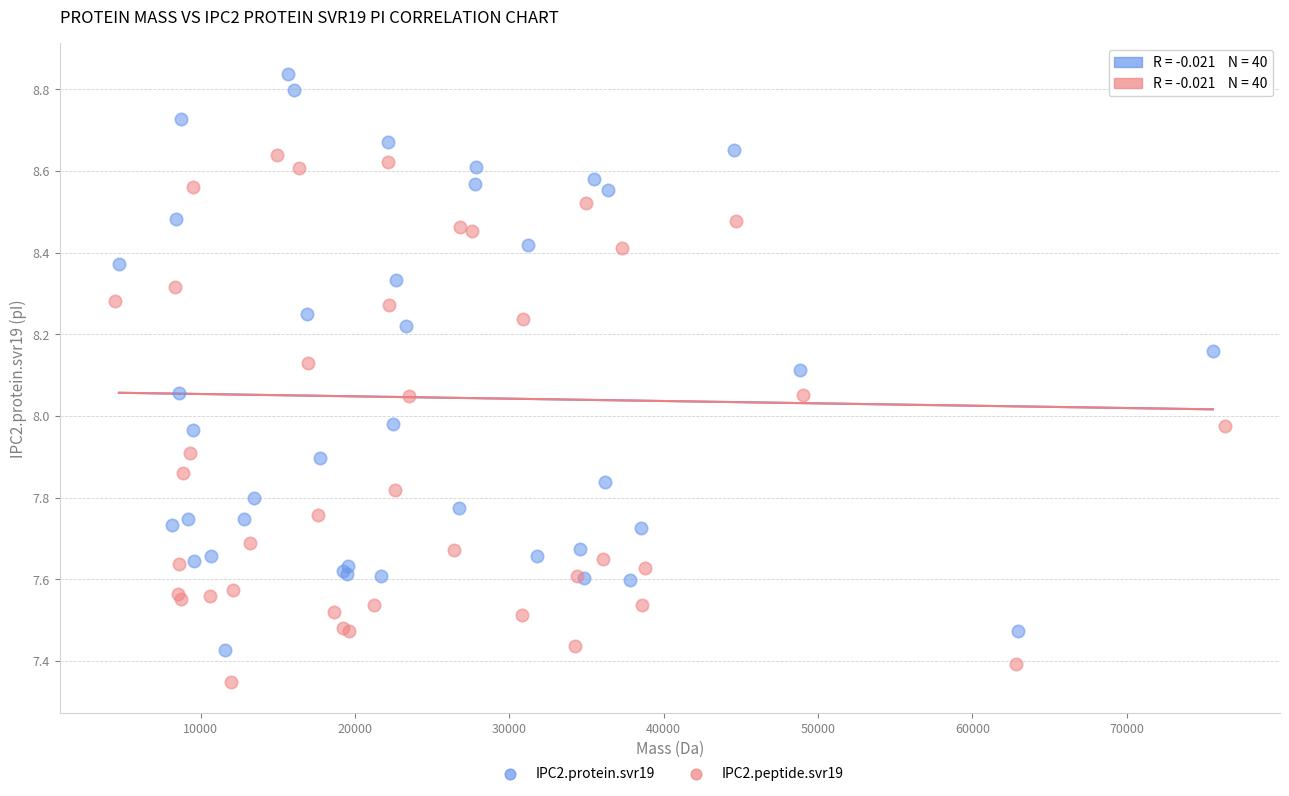

Which series contains the highest Y value?

IPC2.protein.svr19